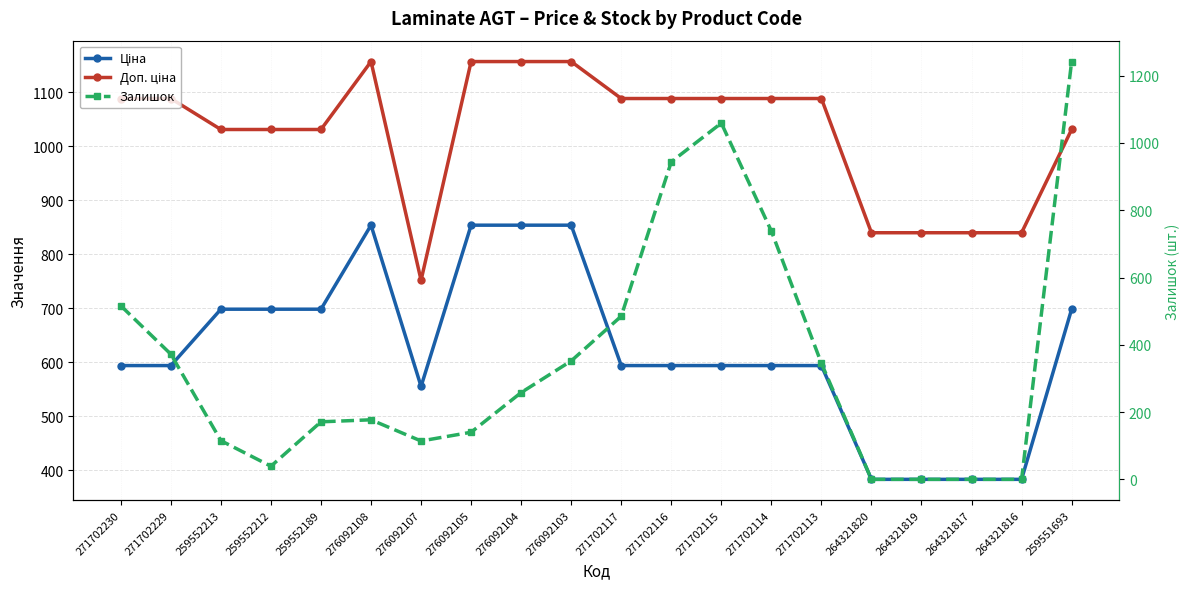

After their last crossing, which series has the higher values: Ціна or Залишок?

Залишок